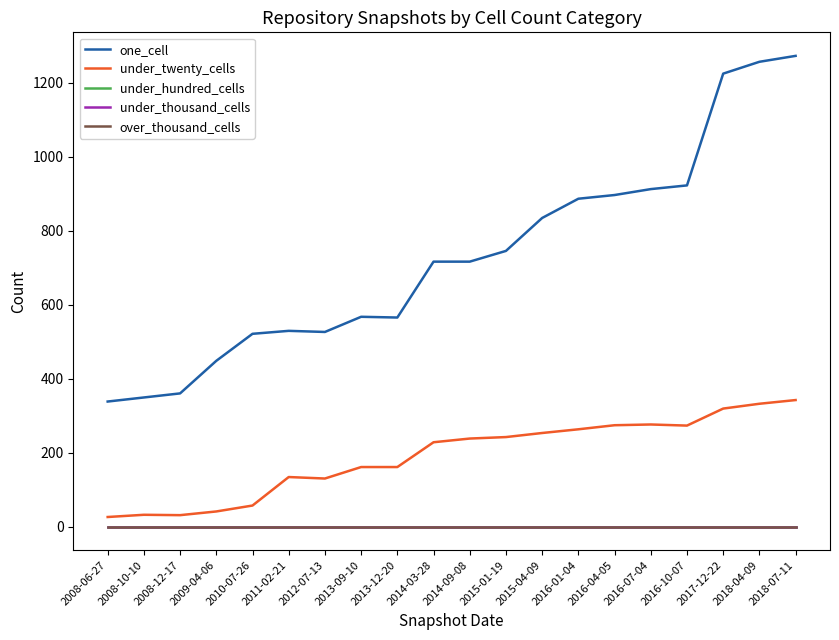

True or false: under_thousand_cells and one_cell cross at least once.

False